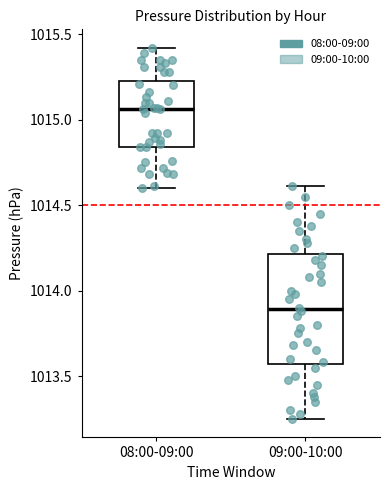

Comparing the boxes themselves (not the whiskers), which one is the tallest?

09:00-10:00